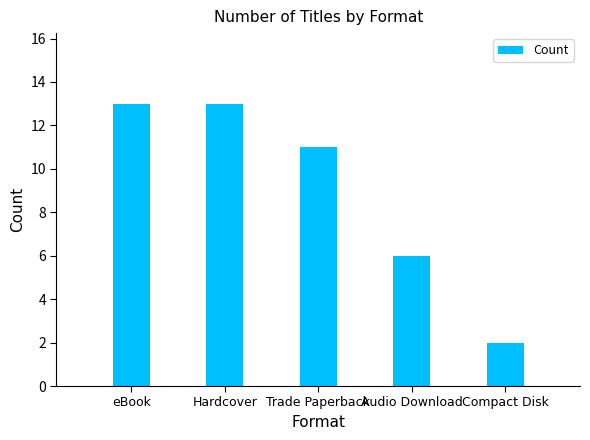

Approximately how many times larger is the value at Compact Disk compared to eBook?

0.2